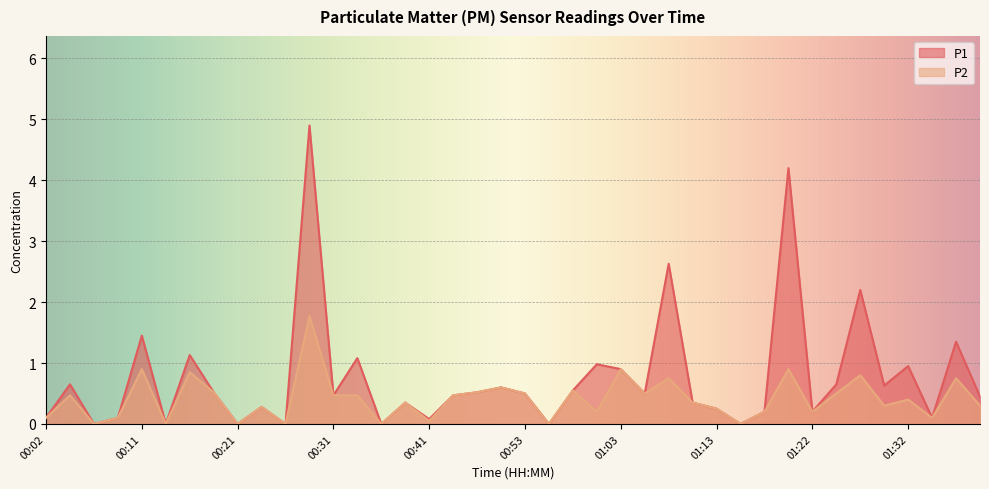

What is the label of the 28th point from the right?

00:31